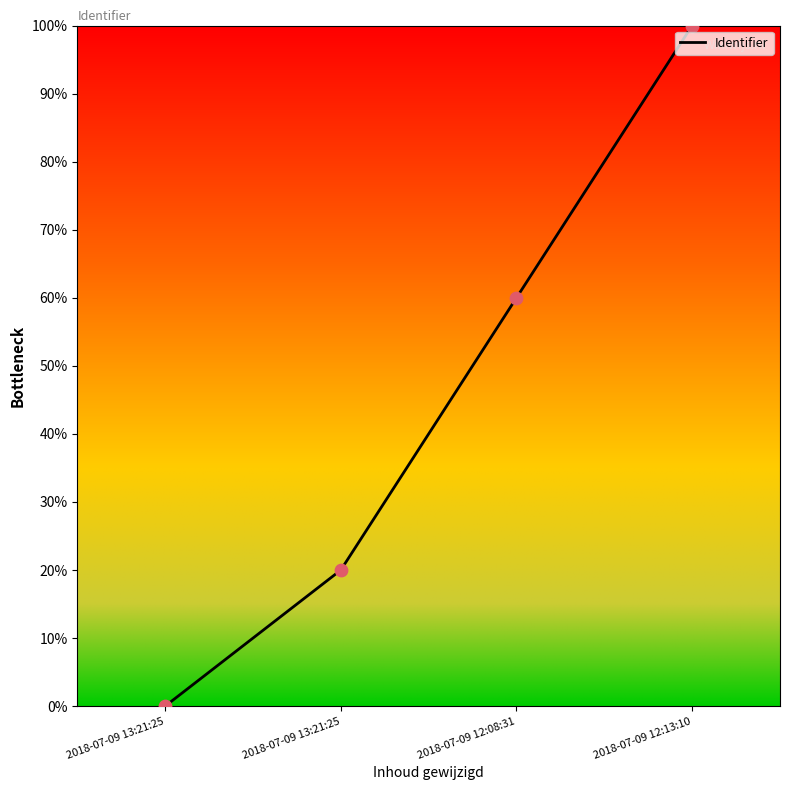

How many values are below 60?

2